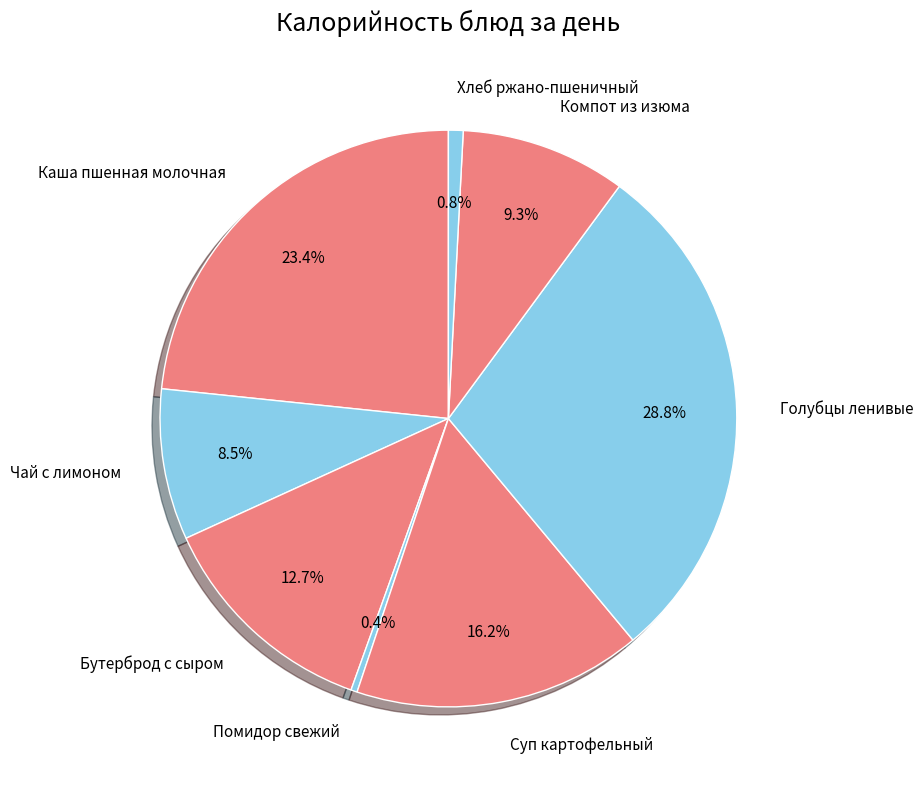

What is the largest slice in the pie chart?

Голубцы ленивые